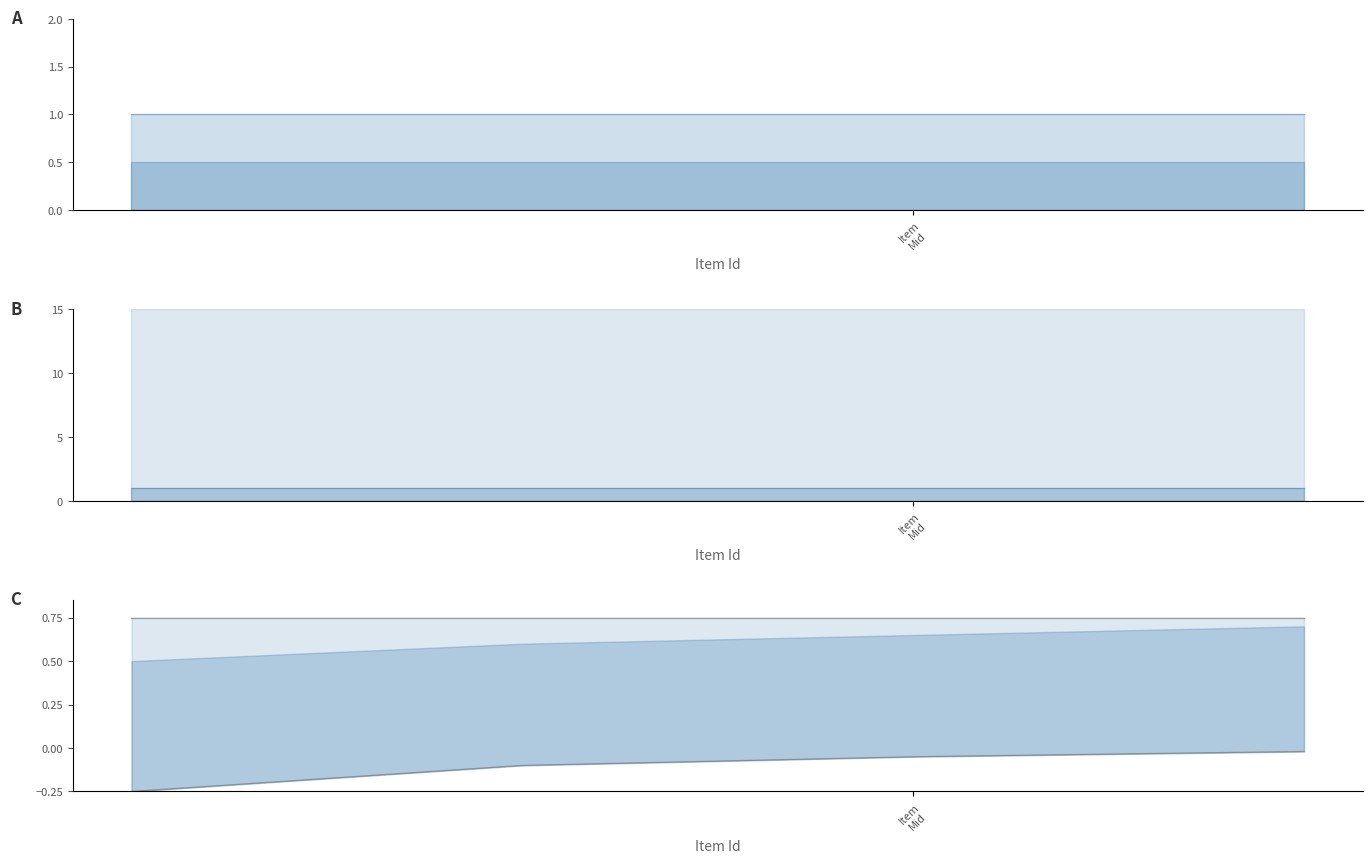

True or false: public and featured intersect in this chart.

False